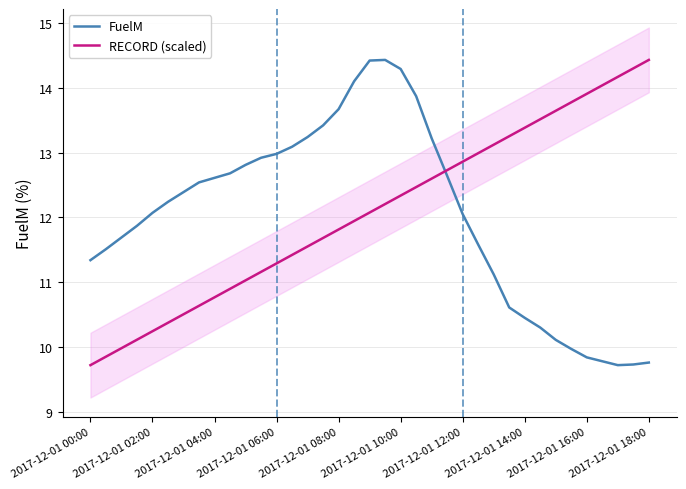

What is the maximum value for RECORD (scaled)?

14.4